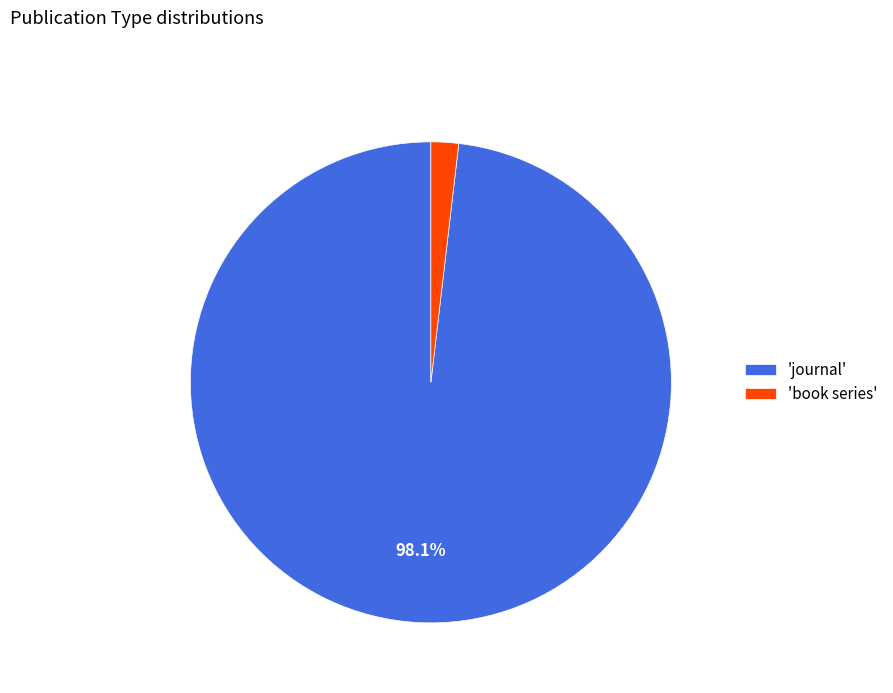

Which has a higher value, 'journal' or 'book series'?

'journal'